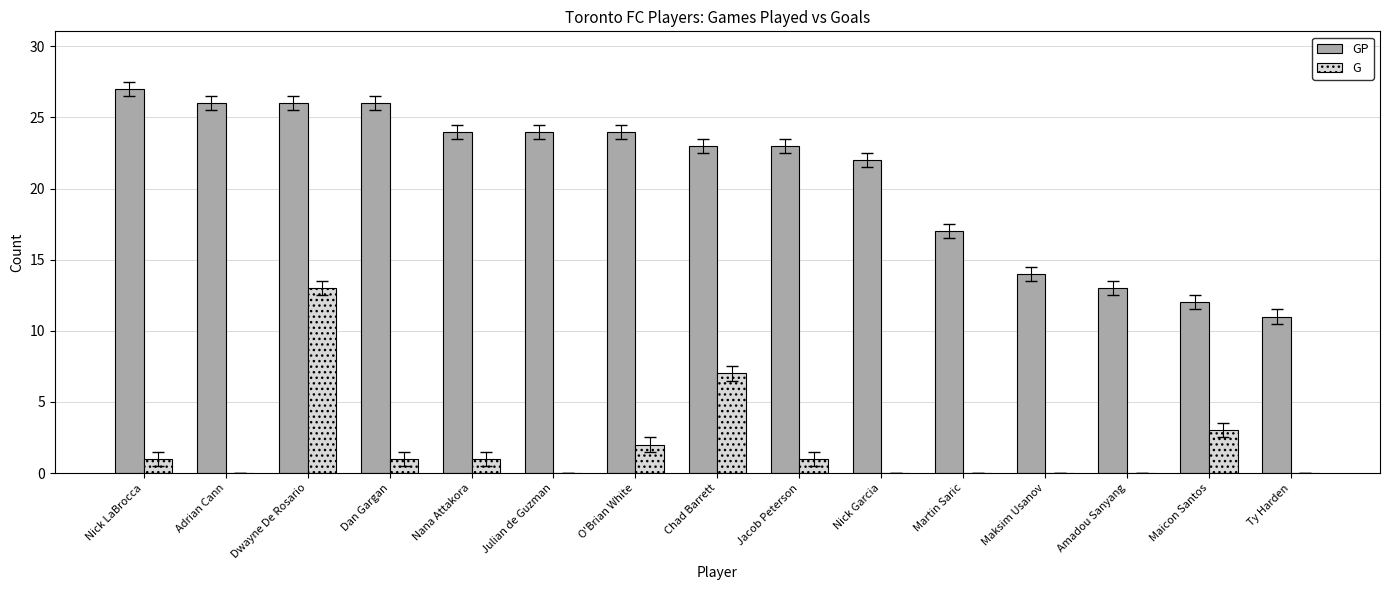

Which series has the largest total across all categories?

GP